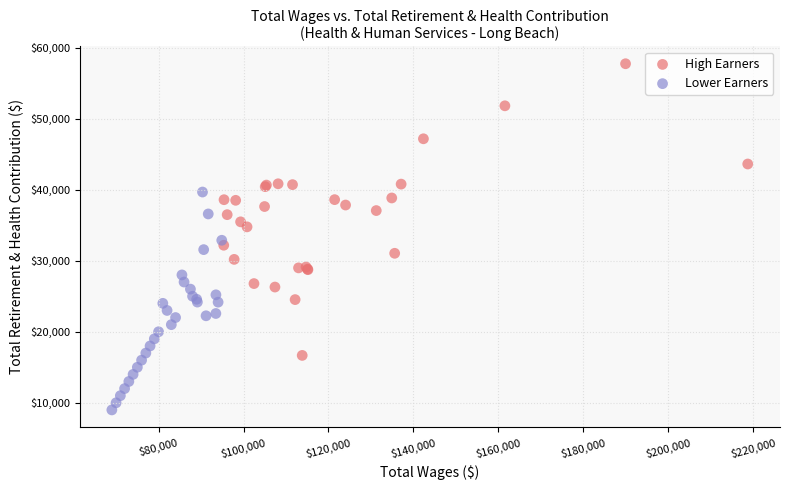

Which series contains the highest Y value?

High Earners